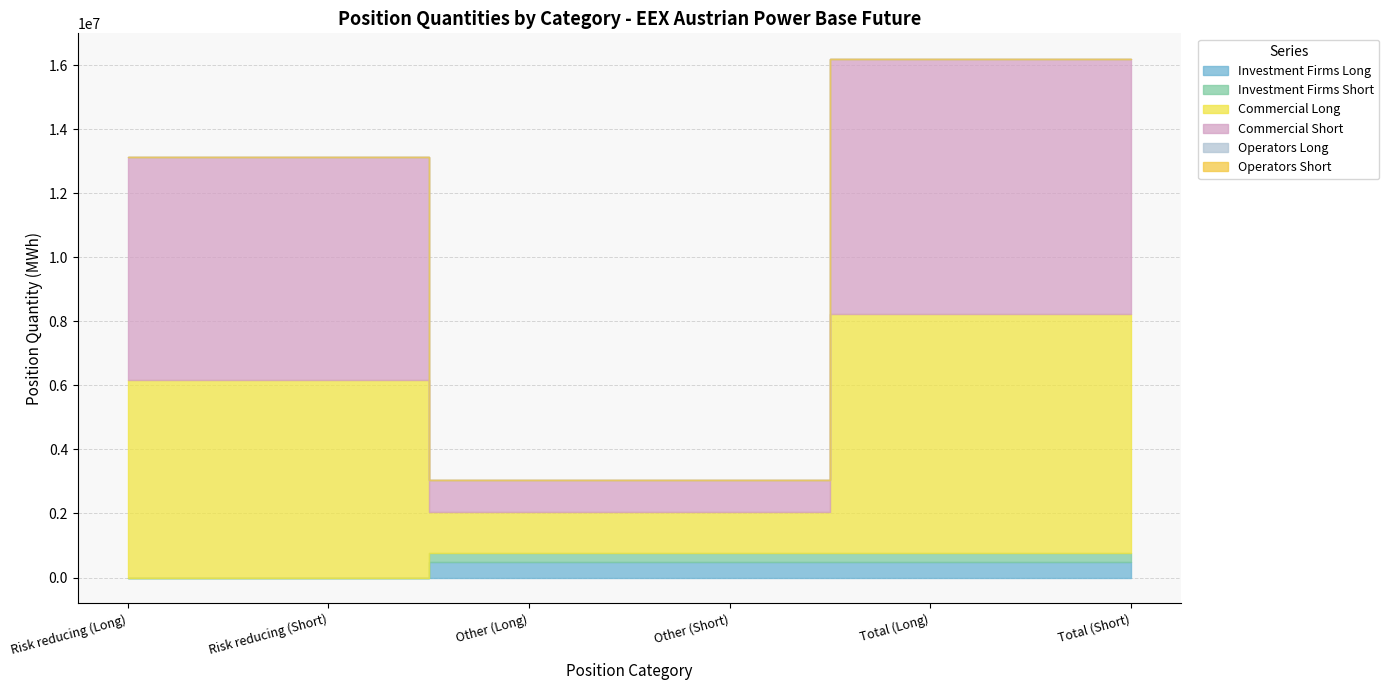

What is the difference between the Commercial Short values at Risk reducing (Short) and Total (Short)?

984968